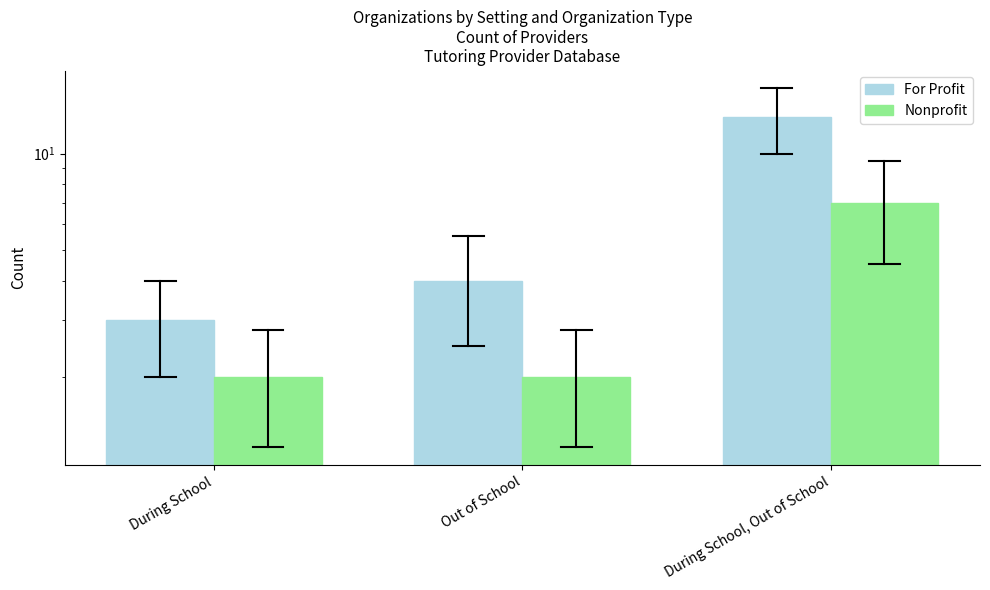

Rank the series by their maximum value, from lowest to highest.

Nonprofit, For Profit